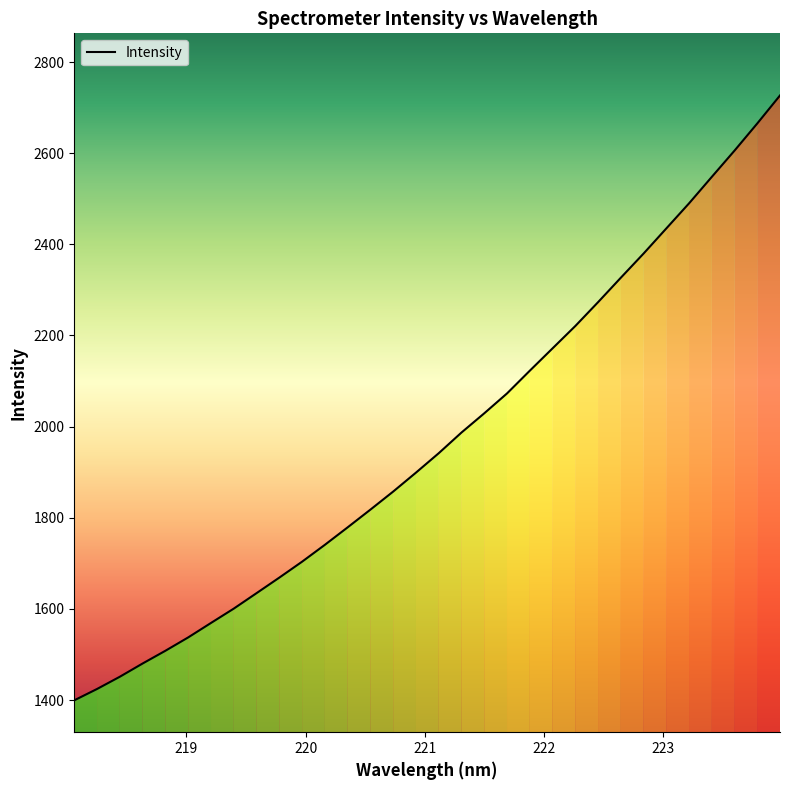

What is the minimum value shown in the chart?

1399.4